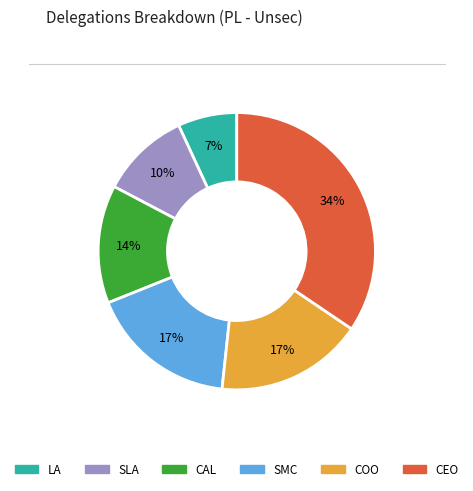

To the nearest percent, what is the difference between the CEO and SLA slice percentages?

24%